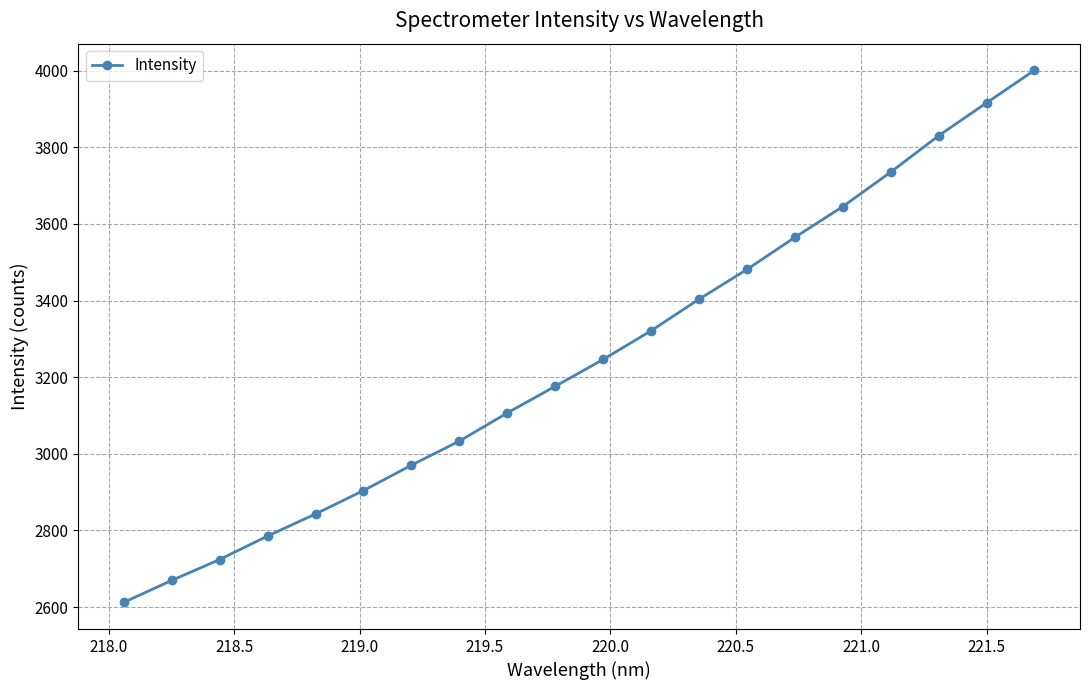

What is the difference between the maximum and minimum values?

1389.0